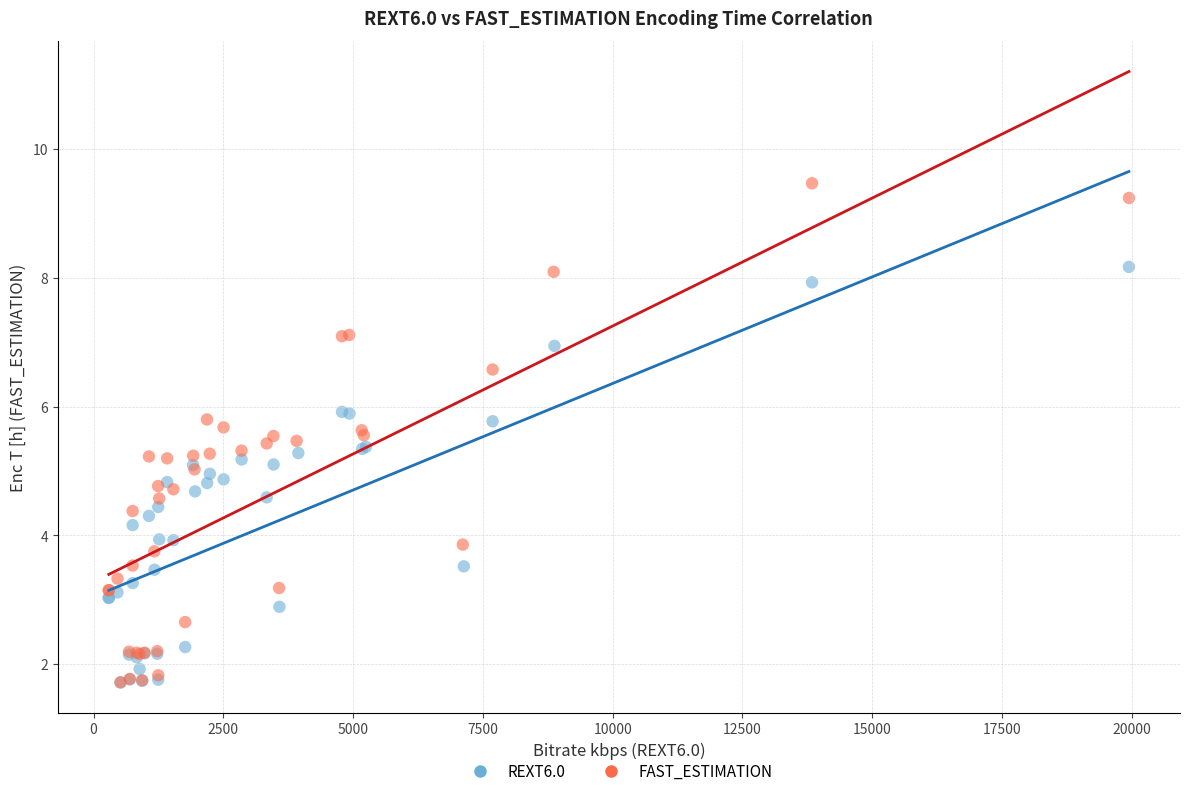

Which series reaches the maximum Y coordinate?

FAST_ESTIMATION